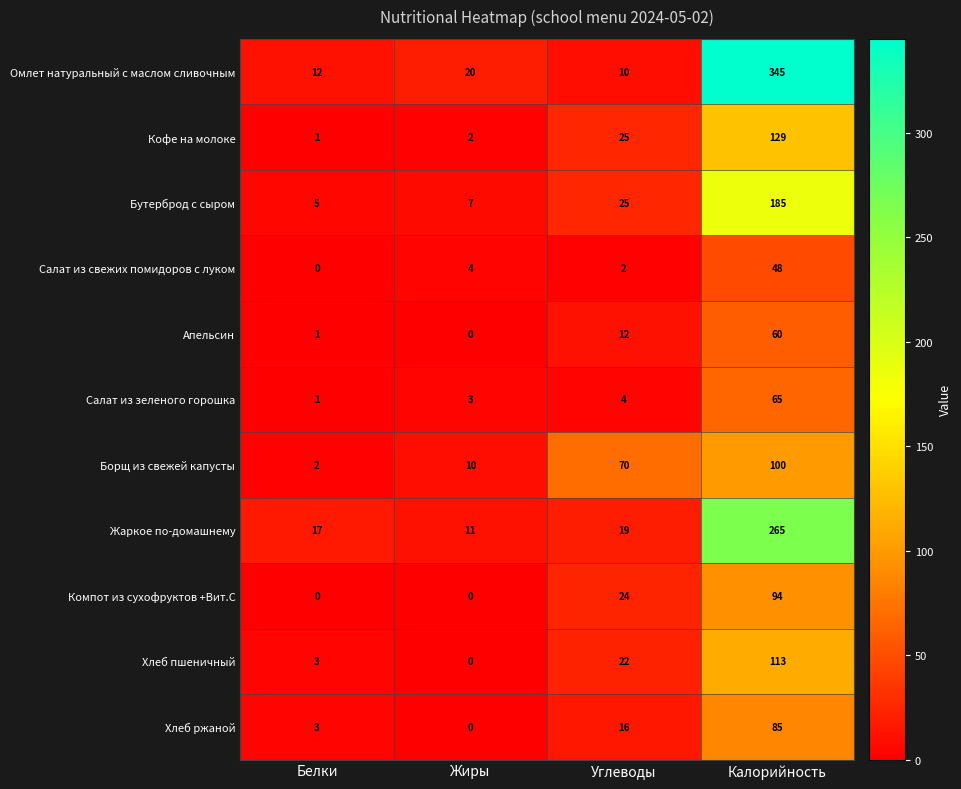

Read the Хлеб ржаной value at Углеводы.

16